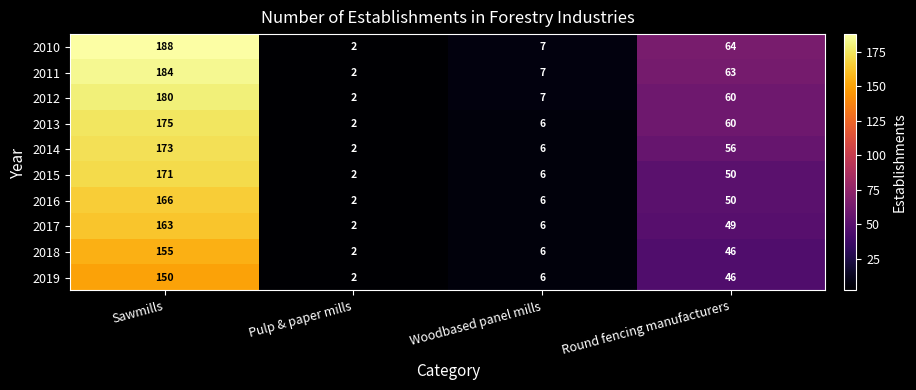

Which series has the largest range (max minus min)?

2010